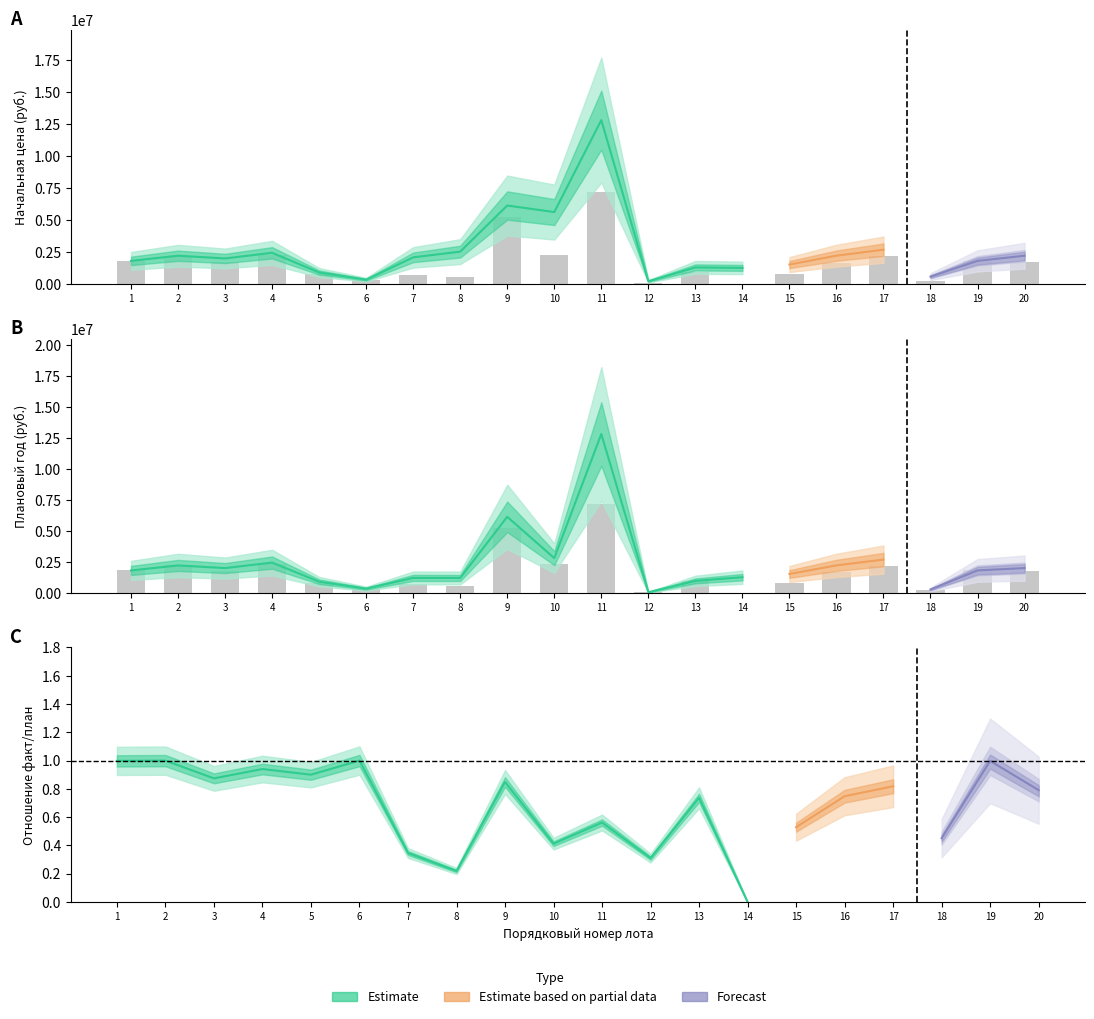

Reading left to right, list all the values displayed in this chart.

Начальная цена (план): 1=1830618.3	2=2233333.3	3=2020345.0	4=2460911.0	5=921991.7	6=365918.2	7=2106000.0	8=2552596.7	9=6151270.1	10=5640000.0	11=12816000.0	12=241566.7	13=1320000.0	14=1283755.0	15=1542833.0	16=2238500.0	17=2703175.0	18=603138.0	19=1830618.3	20=2233333.3
план_год: 1=1830618.3	2=2233333.3	3=2020345.0	4=2460911.0	5=921991.7	6=365918.2	7=1228500.0	8=1222900.0	9=6151270.1	10=2820000.0	11=12816000.0	12=75000.0	13=990000.0	14=1283755.0	15=1542833.0	16=2238500.0	17=2703175.0	18=296824.0	19=1830618.3	20=2020345.0
факт_год: 1=1826280.0	2=2232000.0	3=1765781.5	4=2313256.3	5=829785.0	6=365918.0	7=729166.9	8=559729.2	9=5219290.0	10=2325000.0	11=7200000.0	12=75000.0	13=972000.0	14=0.0	15=815950.0	16=1673515.0	17=2212000.0	18=272250.0	19=1826280.0	20=1765781.5